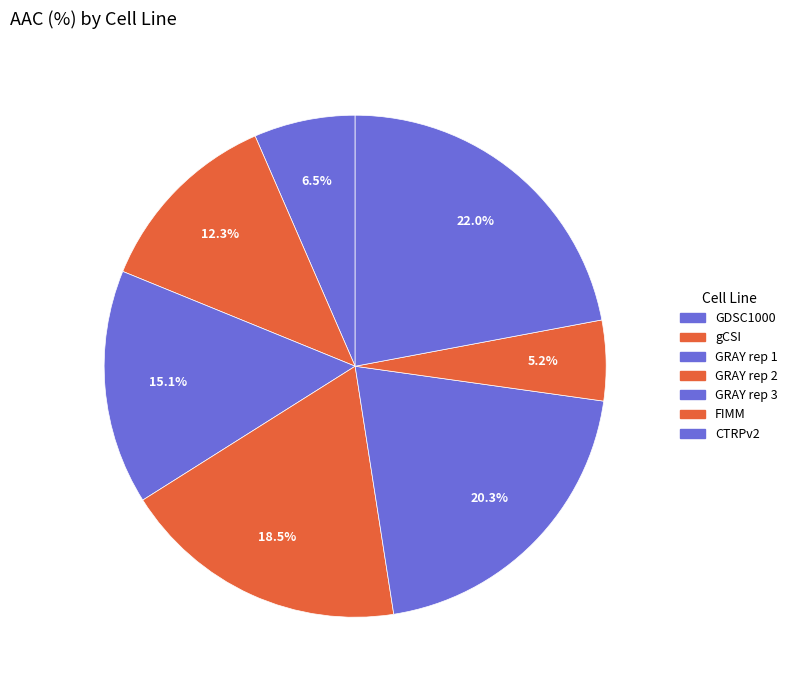

Which category has the biggest portion of the pie?

CTRPv2